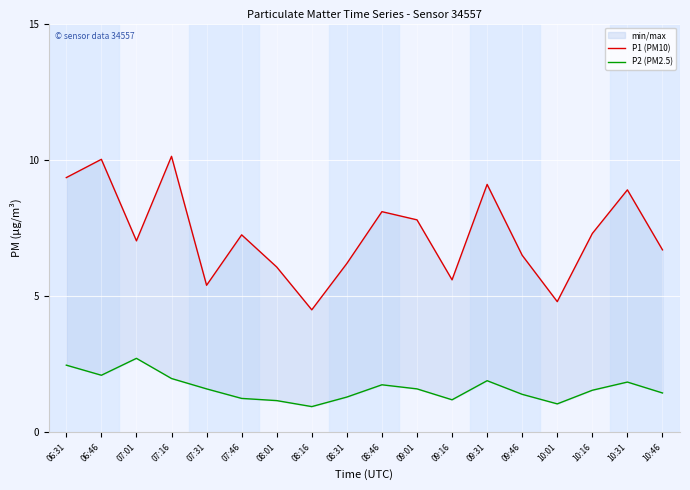

Which category has the lowest value in the P1 (PM10) series?

08:16